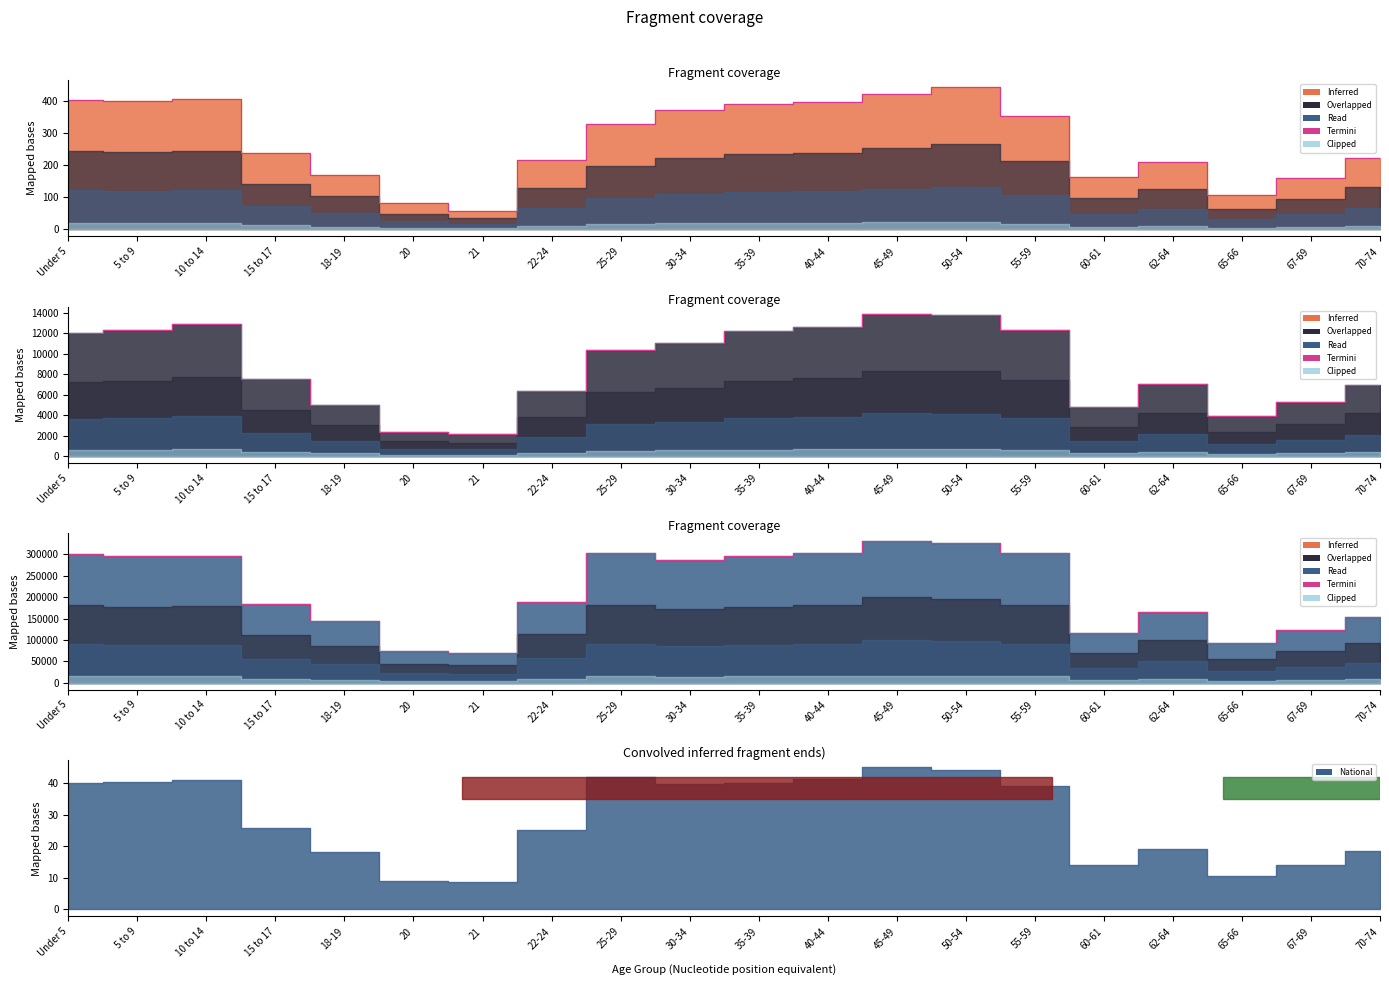

How many categories are shown in the chart?

20